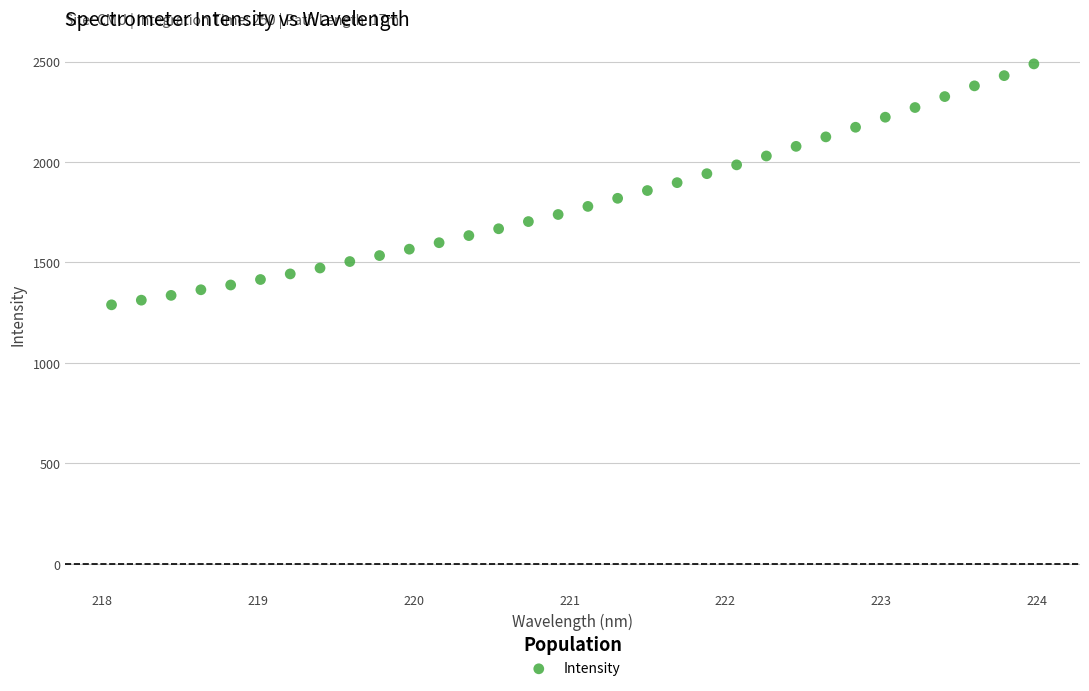

What is the range of X values (max minus min)?

5.9